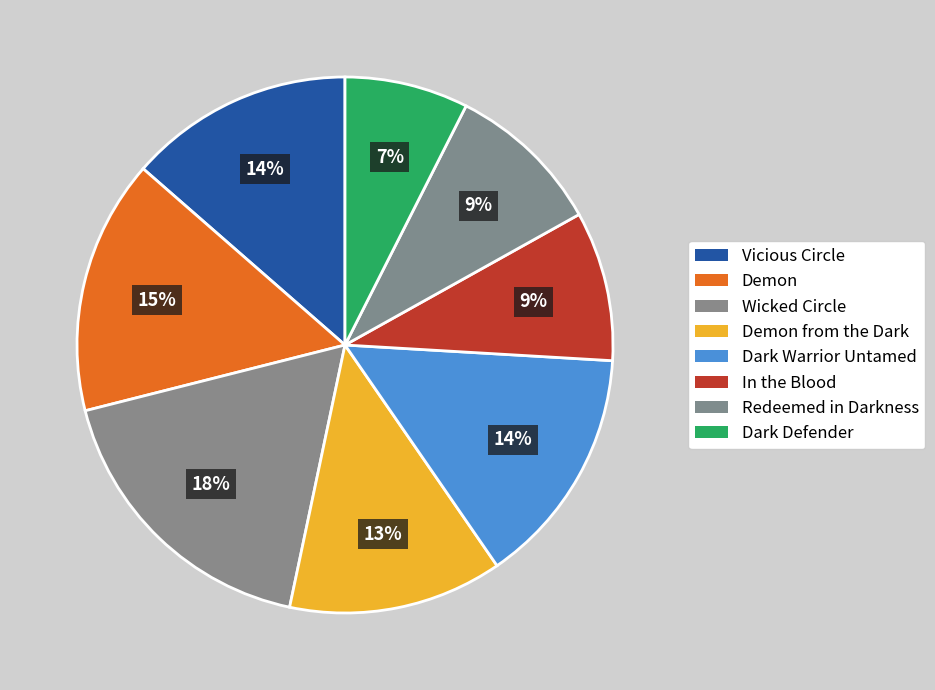

Count the number of slices in the pie.

8